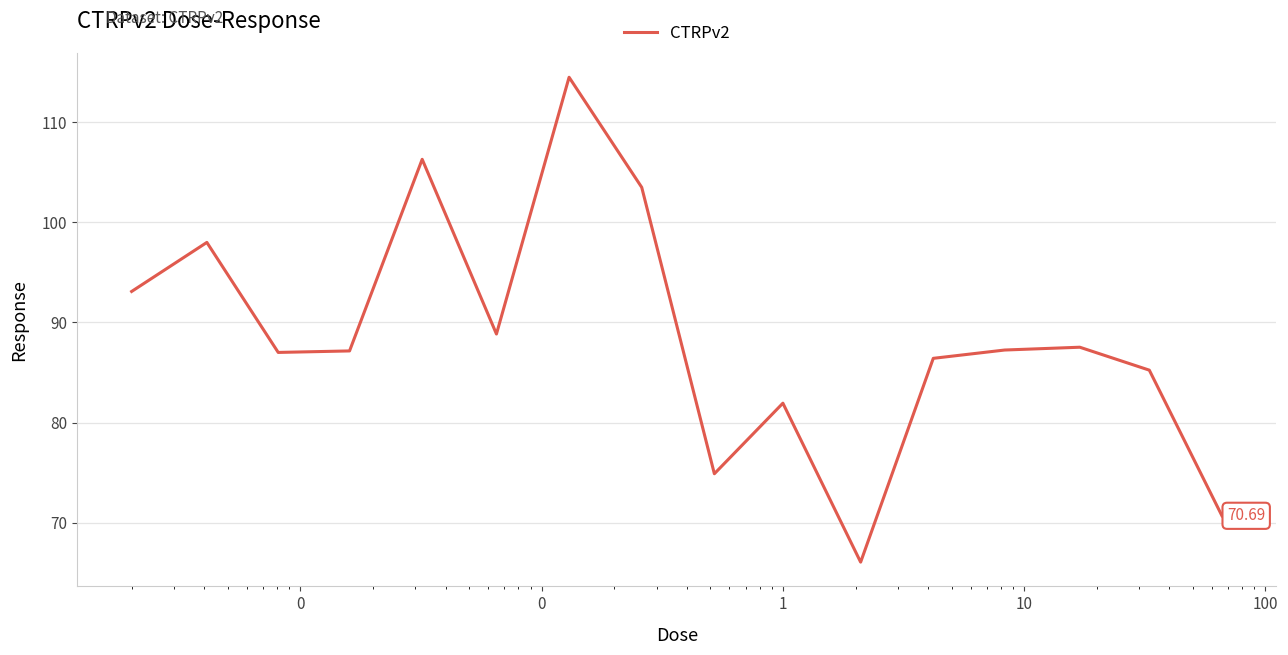

What is the maximum value shown in the chart?

114.5